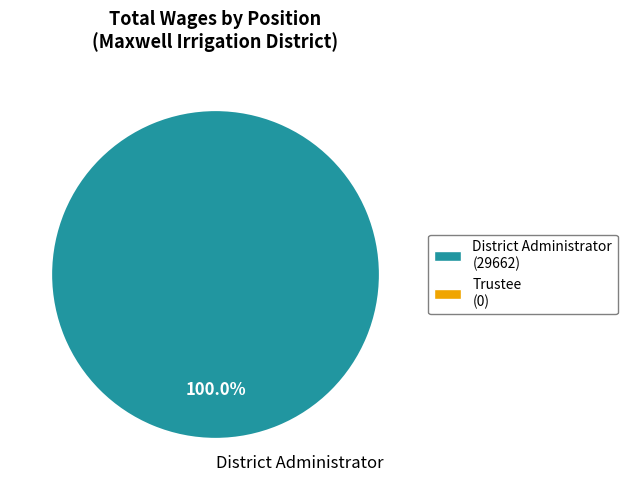

What is the majority slice?

District Administrator